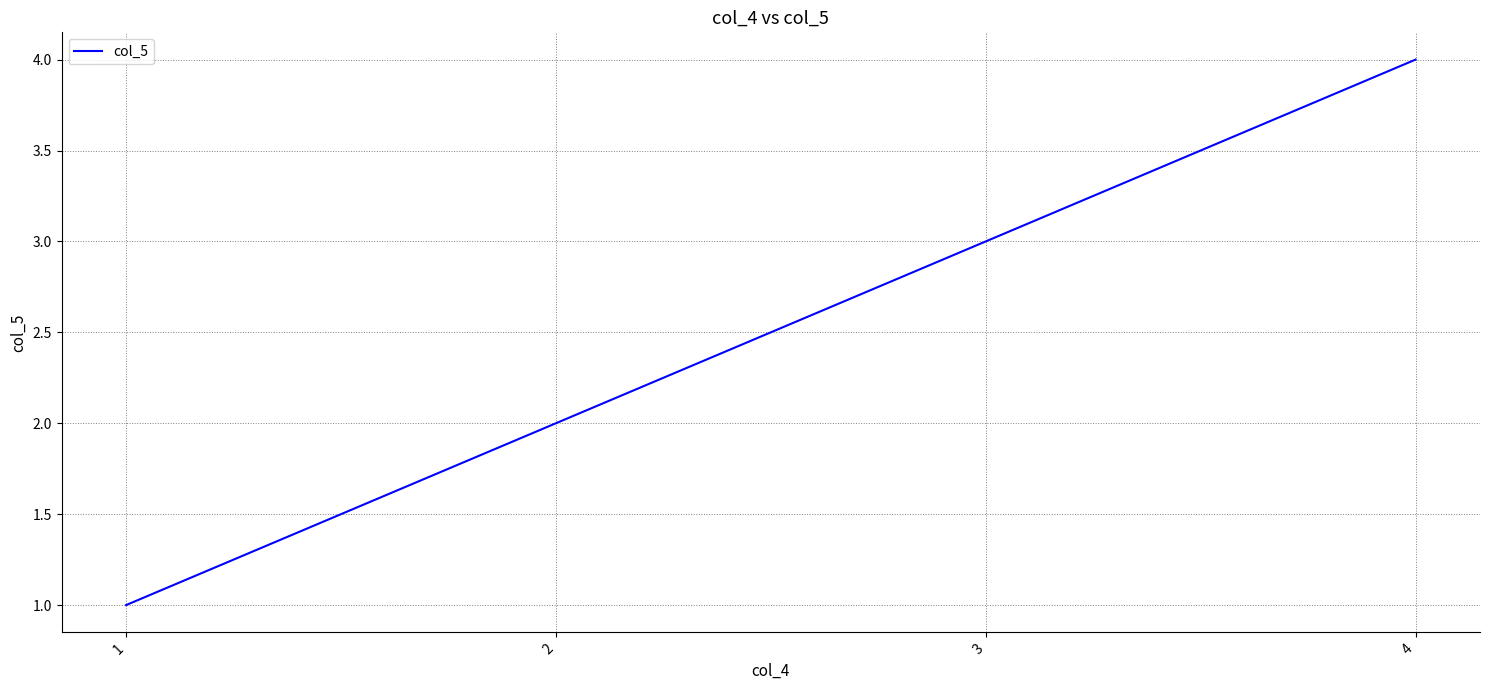

True or false: the data has more than 2 interior local peaks.

False